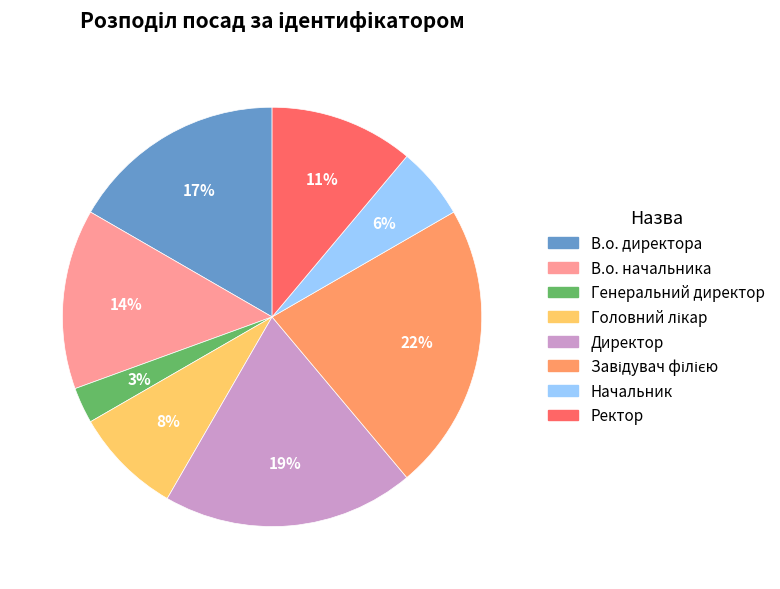

The Директор slice represents 31% of the pie. True or false?

False